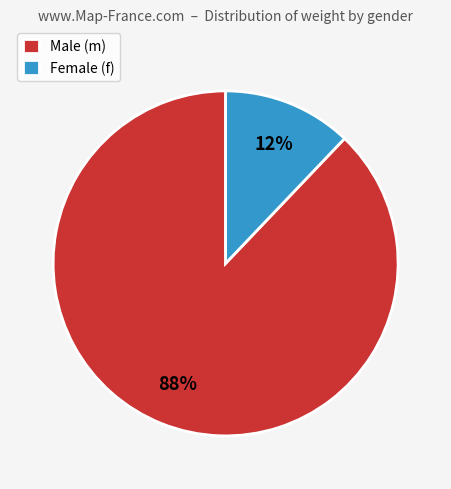

Rank the categories by value from lowest to highest.

Female (f), Male (m)